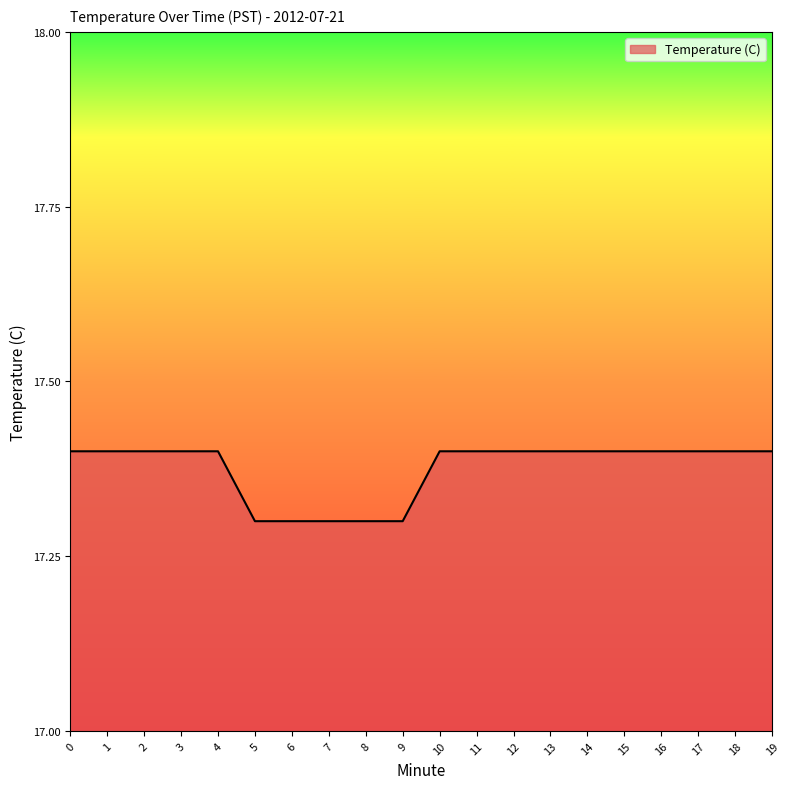

Approximately how many times larger is the value at 5 compared to 10?

1.0